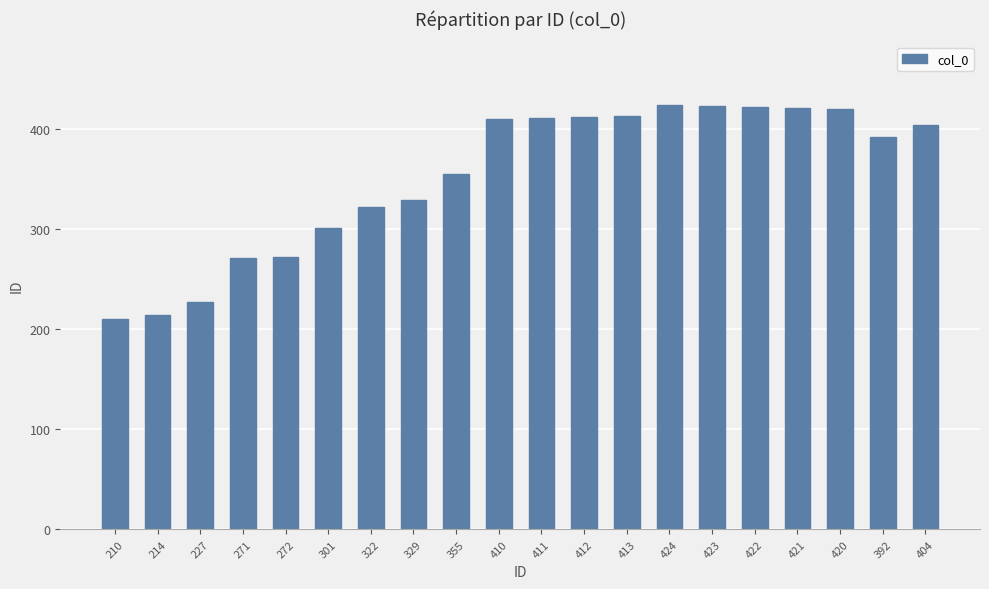

Is it true that the value at 355 is 355?

True